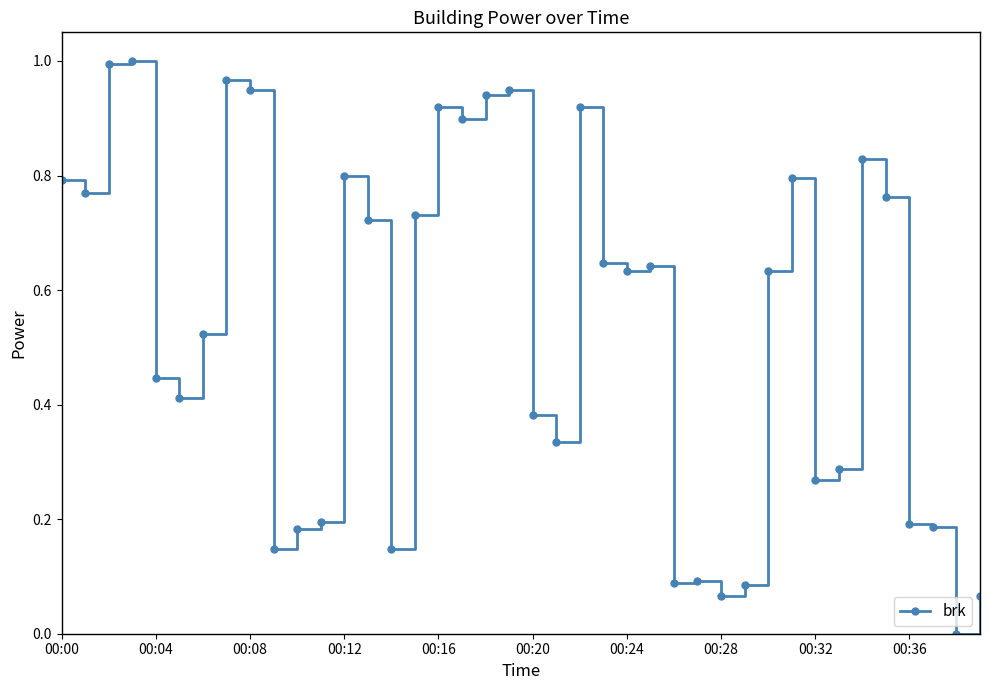

What is the sum of all values?

21.4